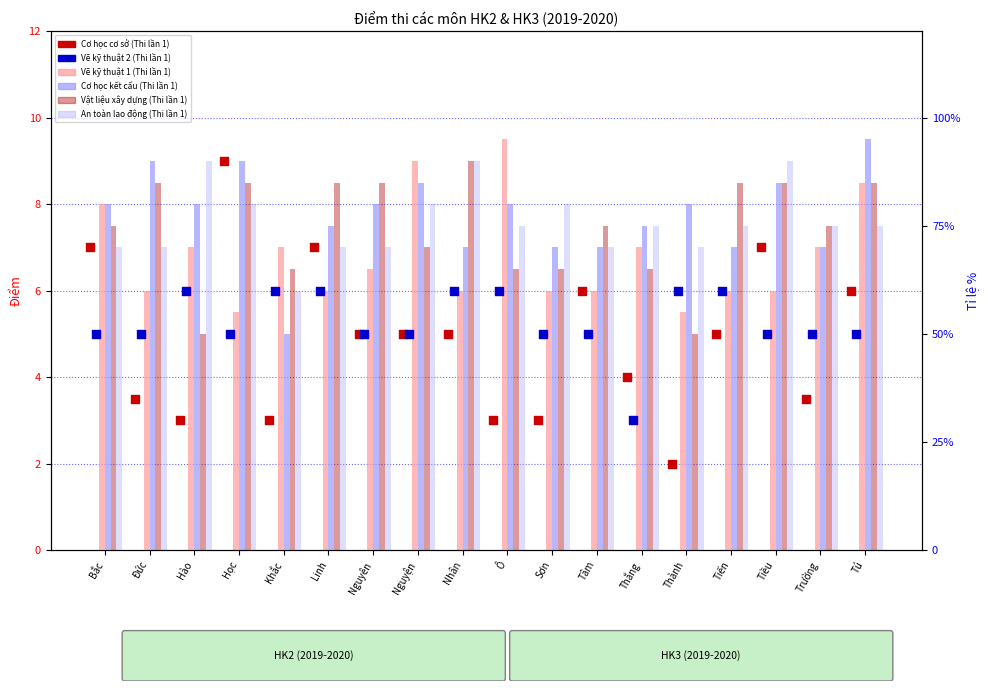

Which series has the largest Y range (max minus min)?

Cơ học cơ sở (Thi lần 1)